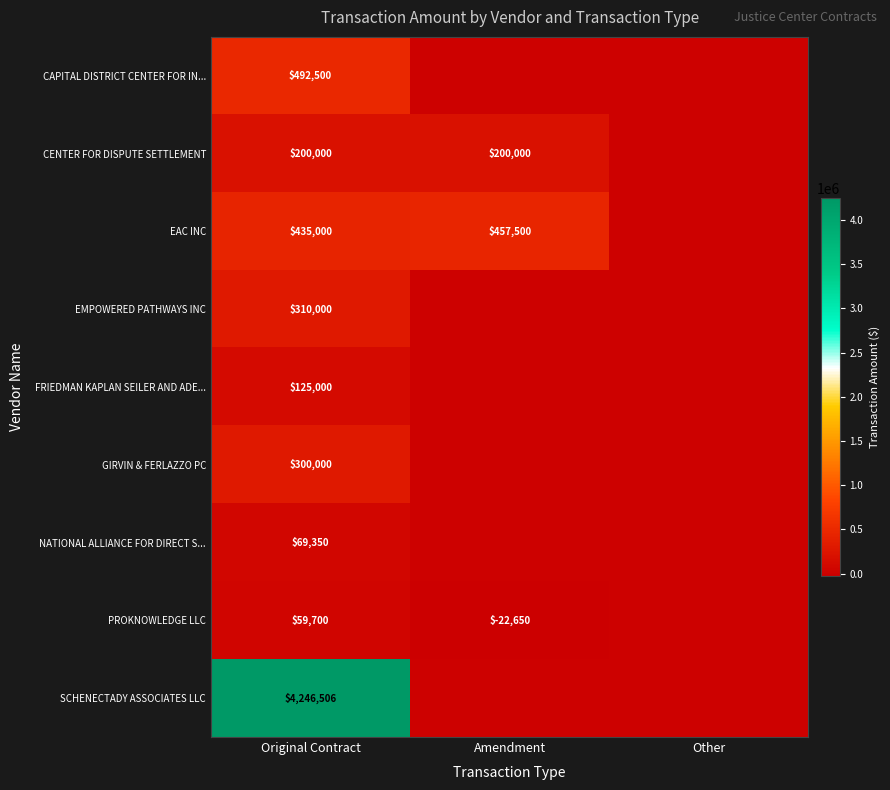

At which category is the sum across all series the highest?

Original Contract